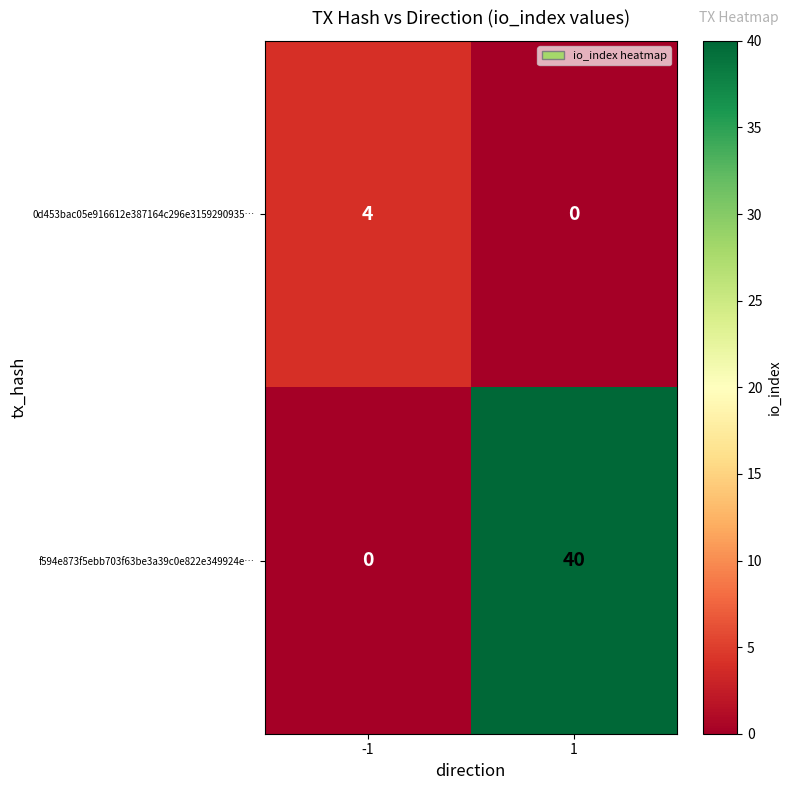

What is the difference between the f594e873f5ebb703f63be3a39c0e822e349924e… values at 1 and -1?

40